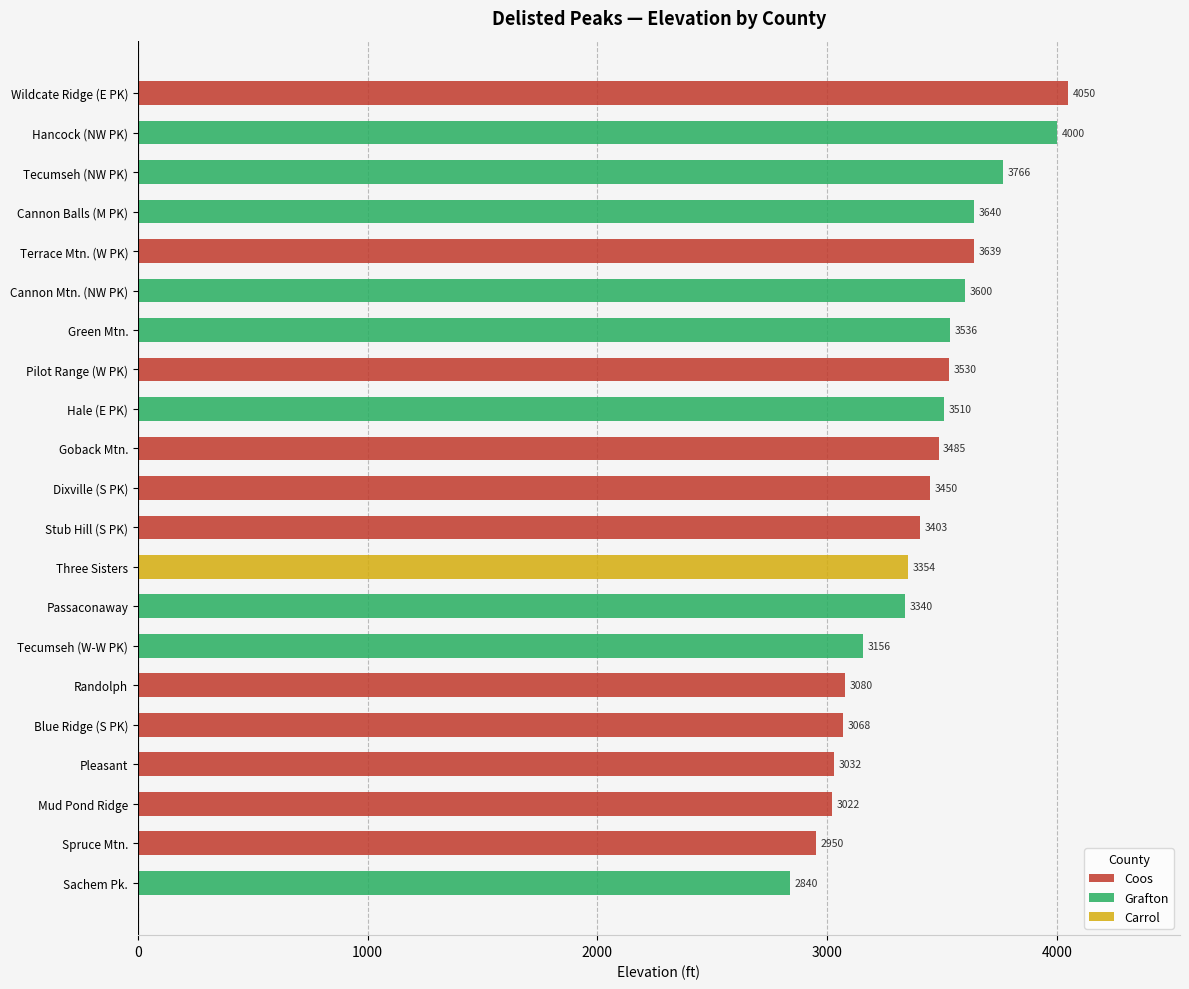

How many data points in Coos are less than 3403?

5